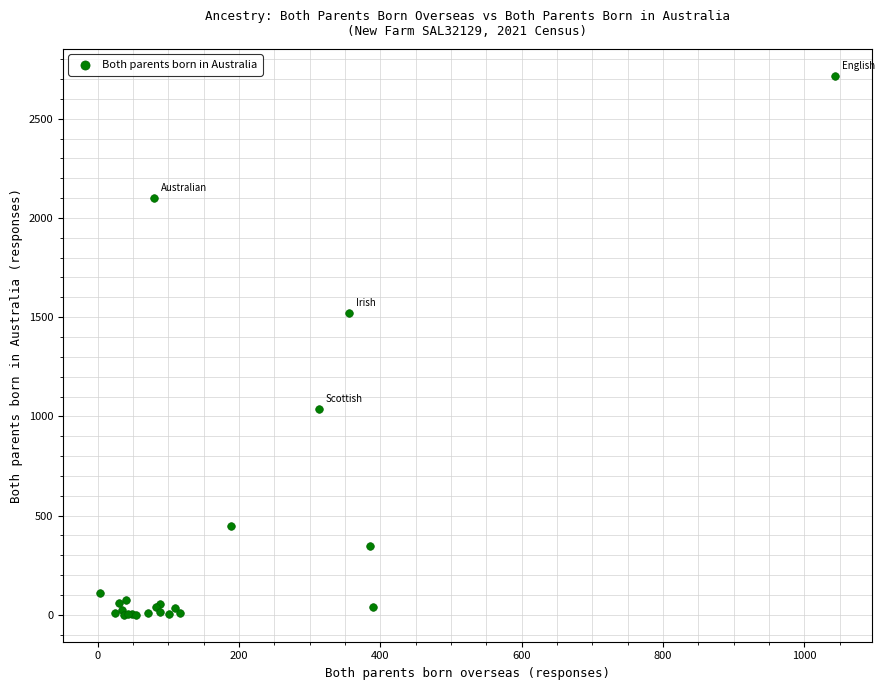

What Y value in the scatter plot is closest to 1358?

1523